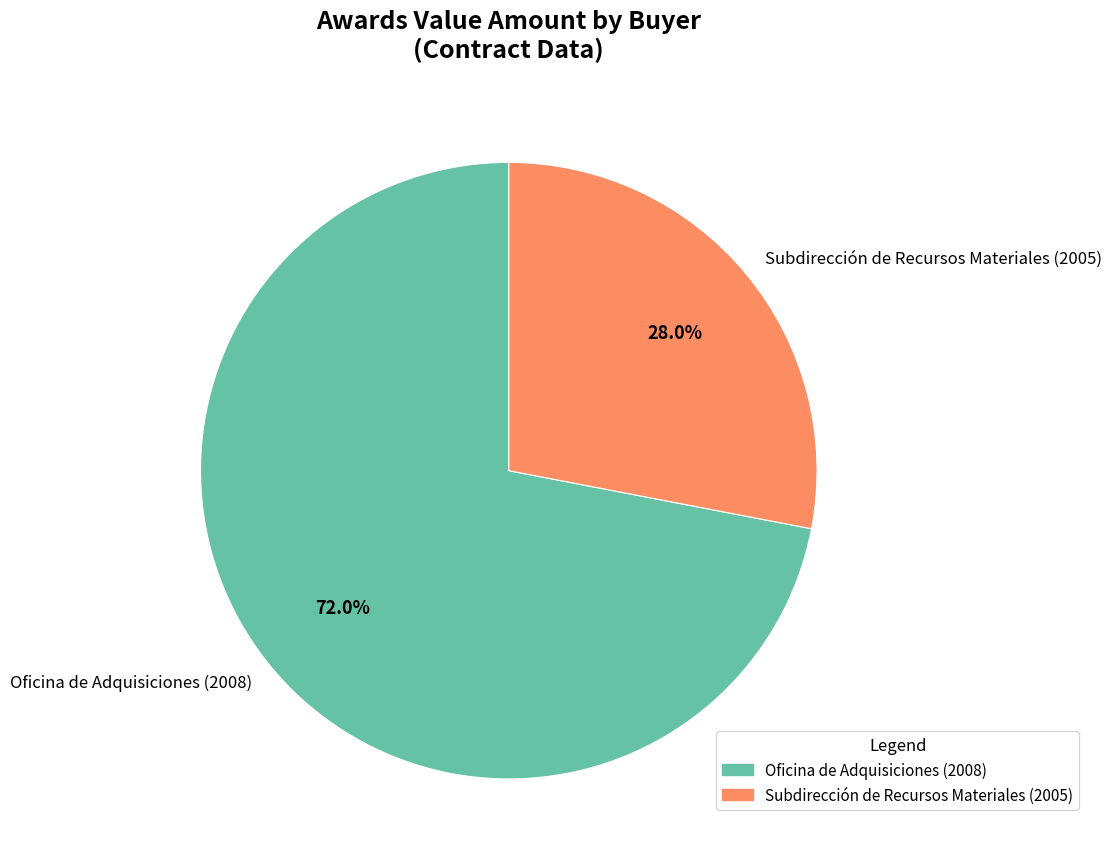

Which has a higher value, Oficina de Adquisiciones (2008) or Subdirección de Recursos Materiales (2005)?

Oficina de Adquisiciones (2008)